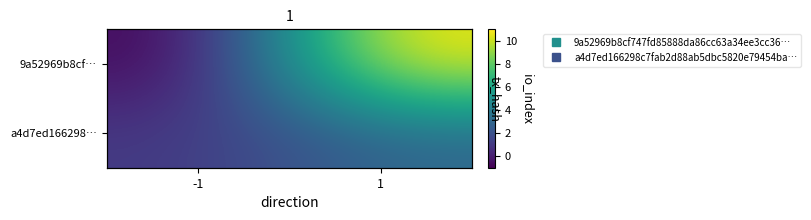

Is it true that 9a52969b8cf… equals 11 at 1?

True